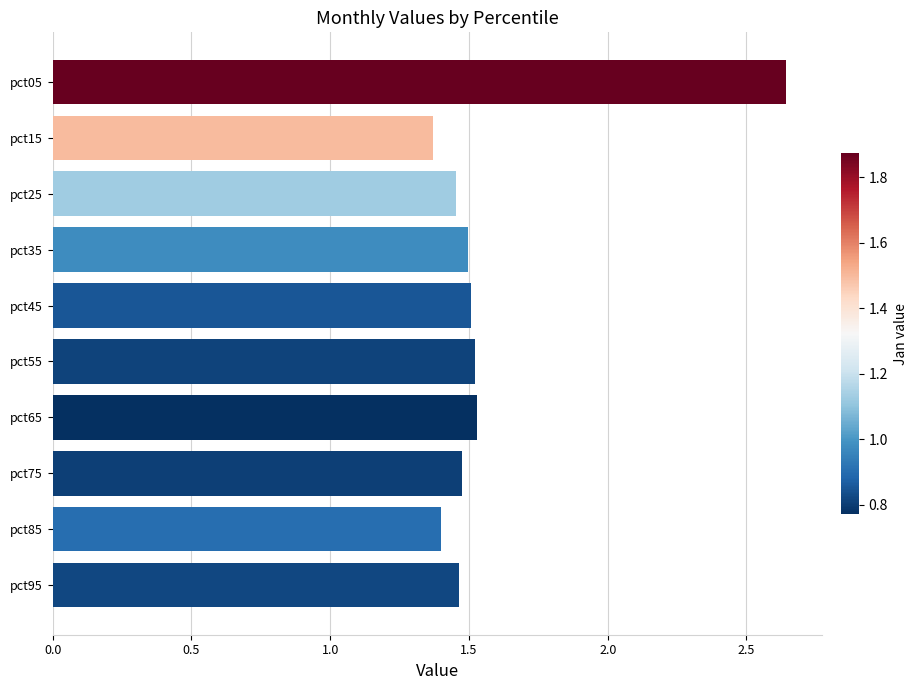

Approximately how many times larger is the value at pct45 compared to pct25?

1.0